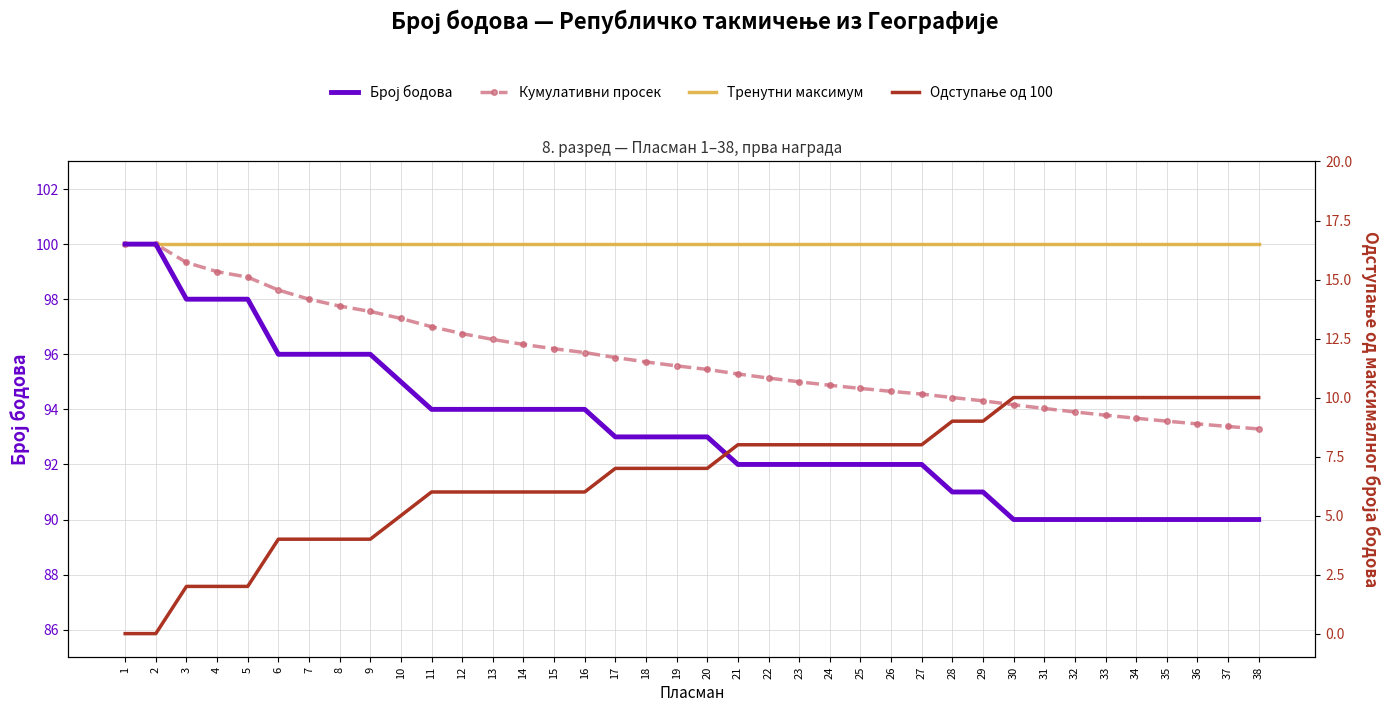

What are all the series names shown in the legend?

Број бодова, Кумулативни просек, Тренутни максимум, Одступање од 100